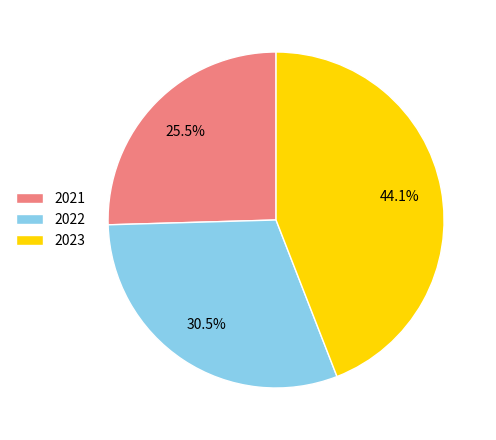

Count the number of slices in the pie.

3